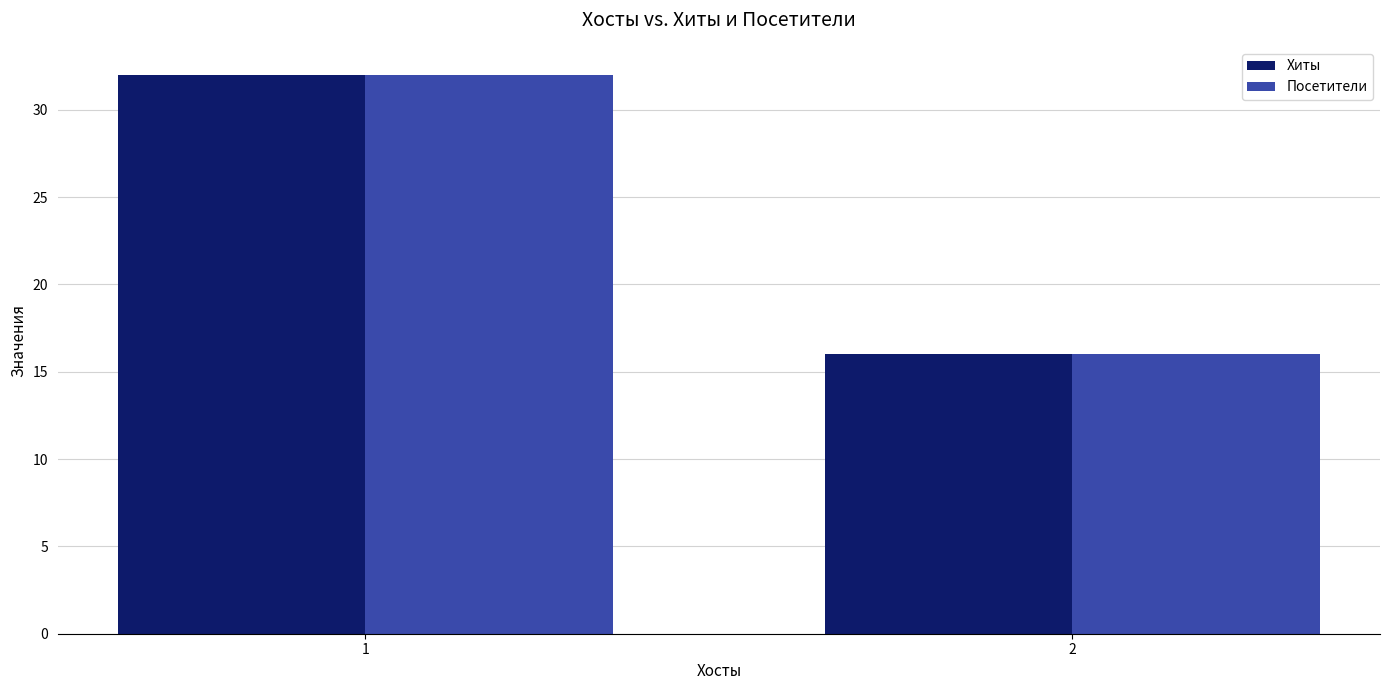

The value of Посетители at 2 is 16. True or false?

True